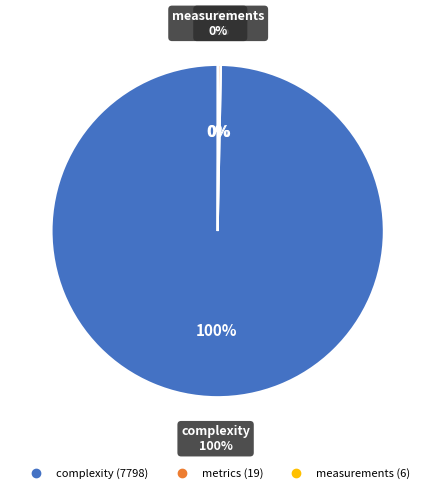

Rank the categories by value from lowest to highest.

measurements, metrics, complexity